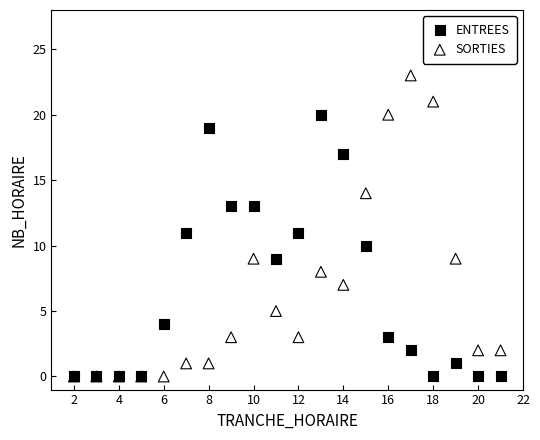

What are all the series names shown in the legend?

ENTREES, SORTIES